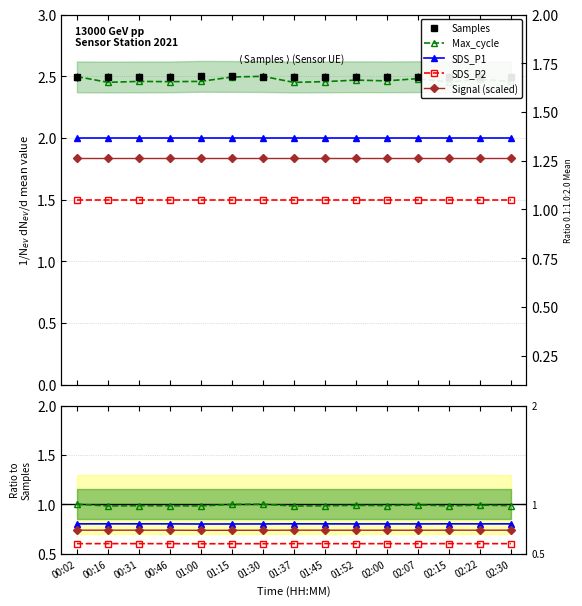

True or false: SDS_P1 and Max_cycle cross at least once.

False